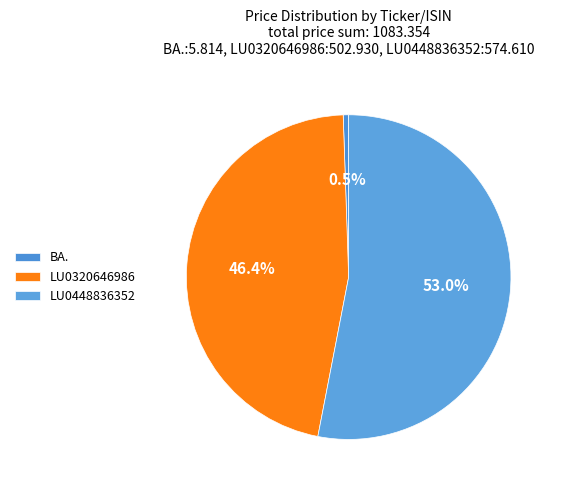

To the nearest percent, what is the difference between the largest and smallest slice percentages?

53%